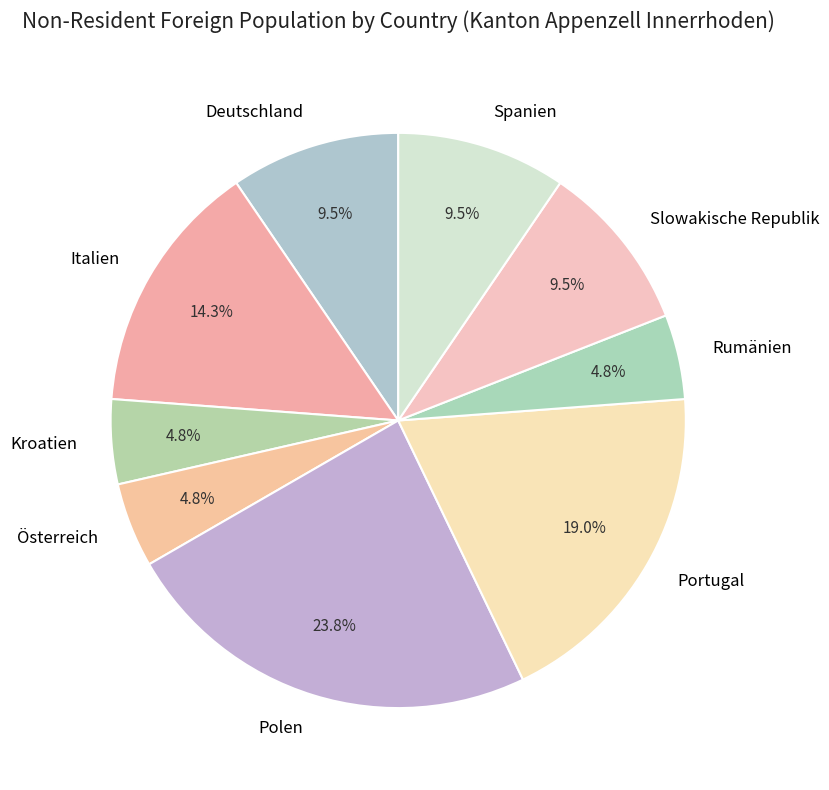

What is the largest slice in the pie chart?

Polen